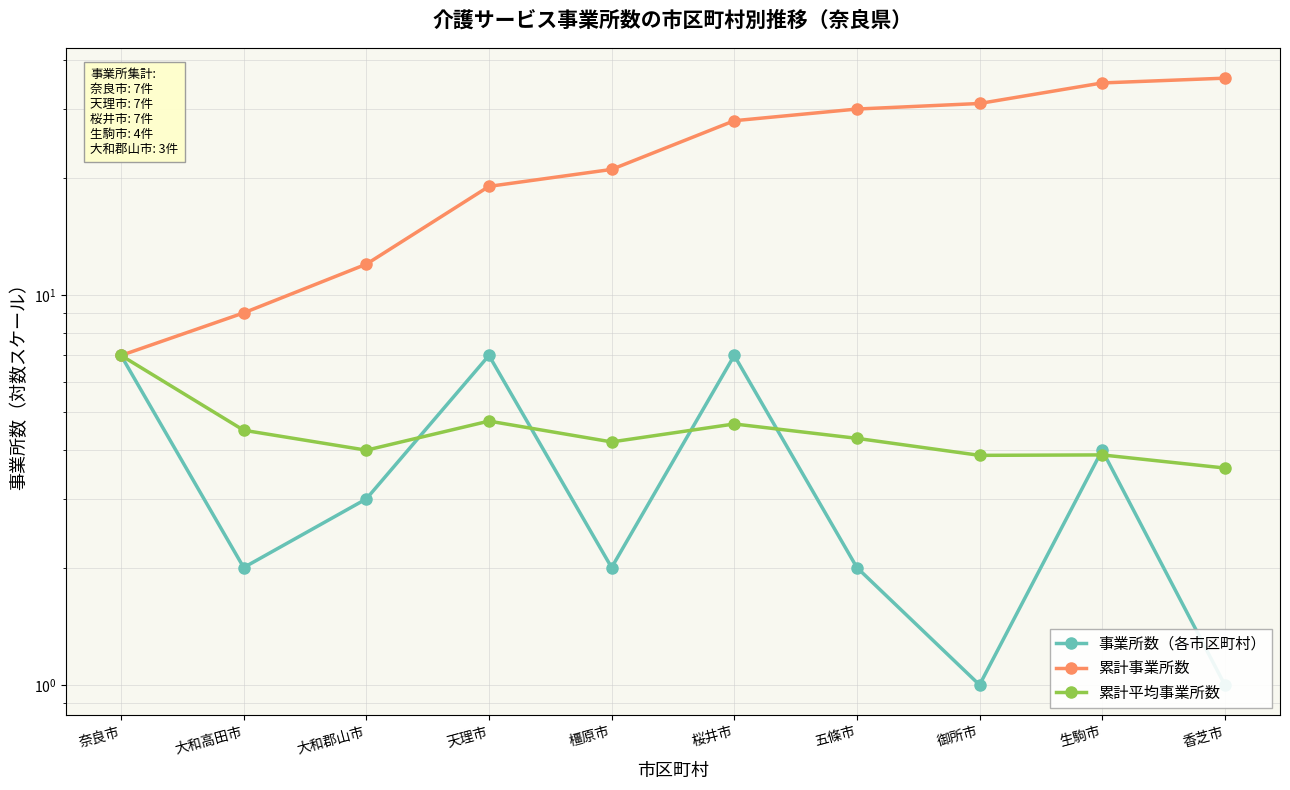

Does the chart display data point markers on the line(s)?

Yes